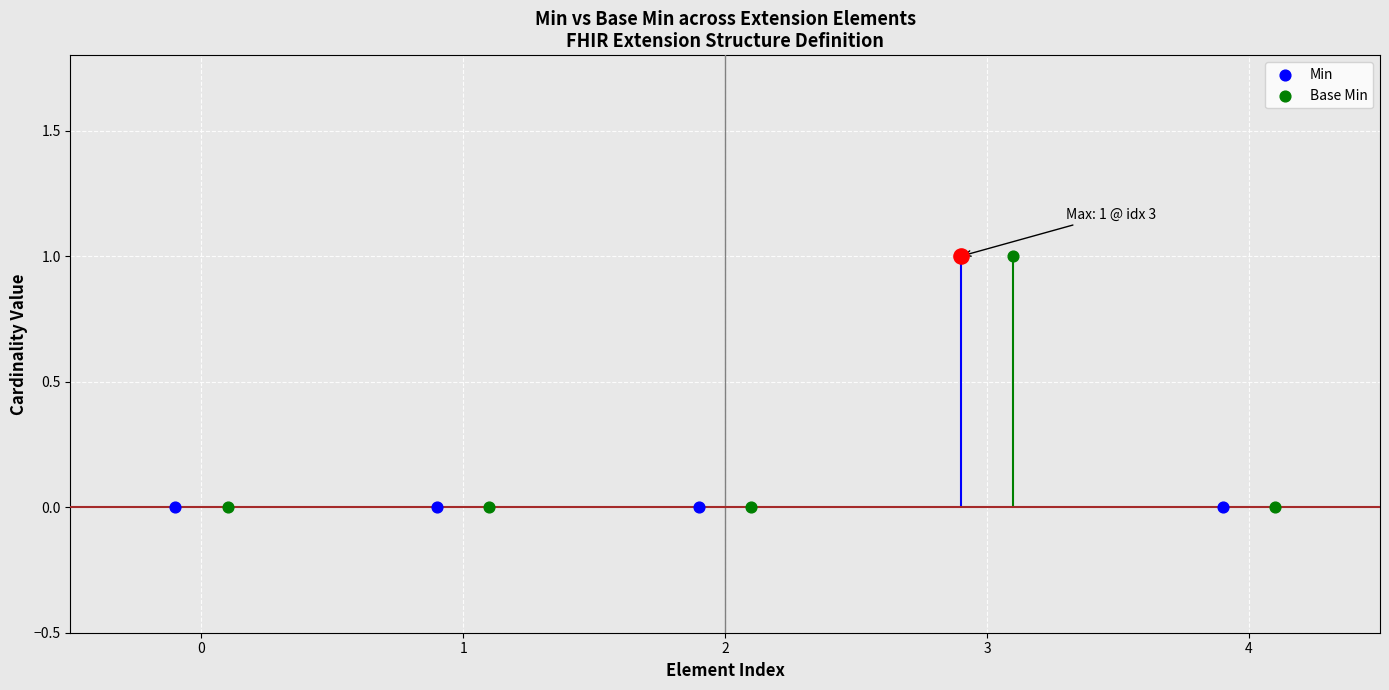

At how many categories does at least one series exceed 0?

1